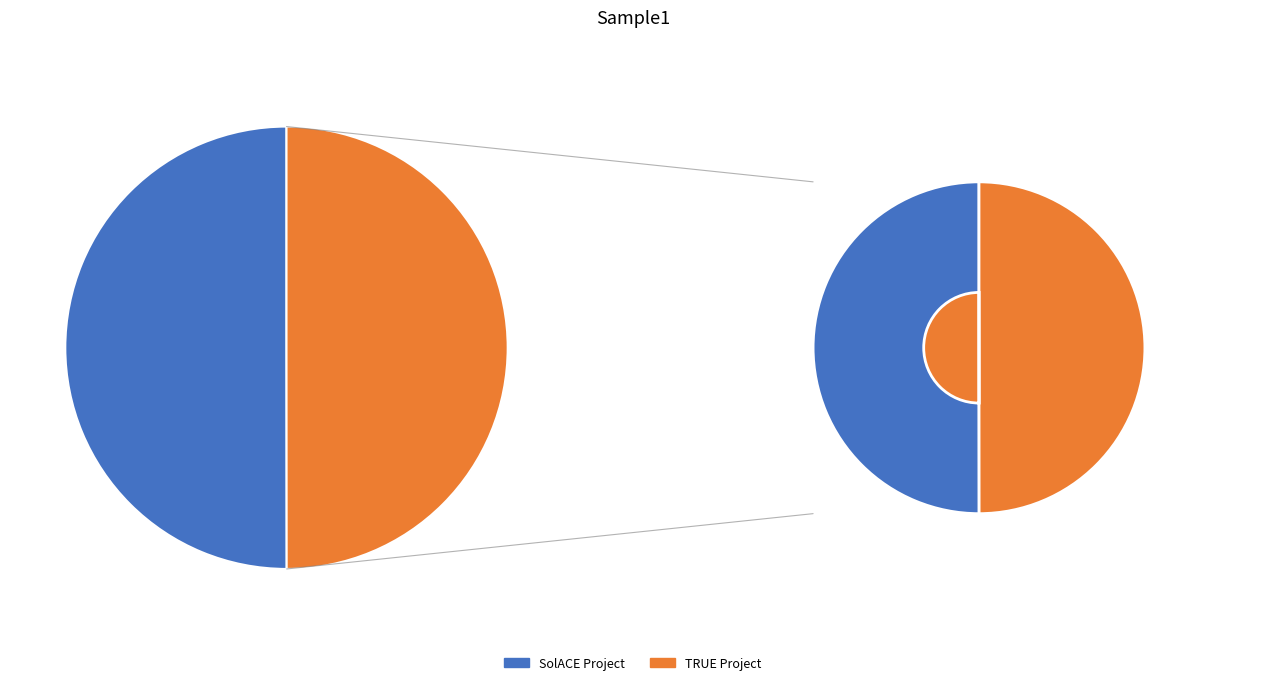

Which category has the biggest portion of the pie?

SolACE Project